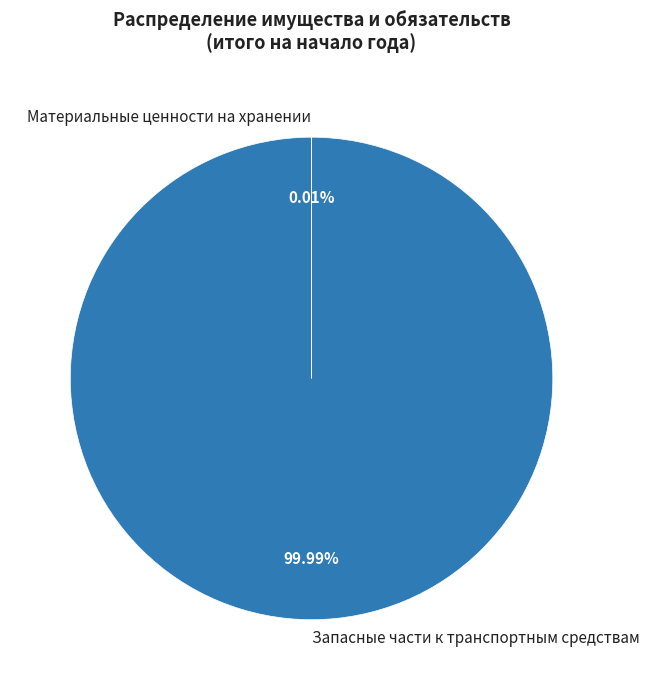

What is the majority slice?

Запасные части к транспортным средствам